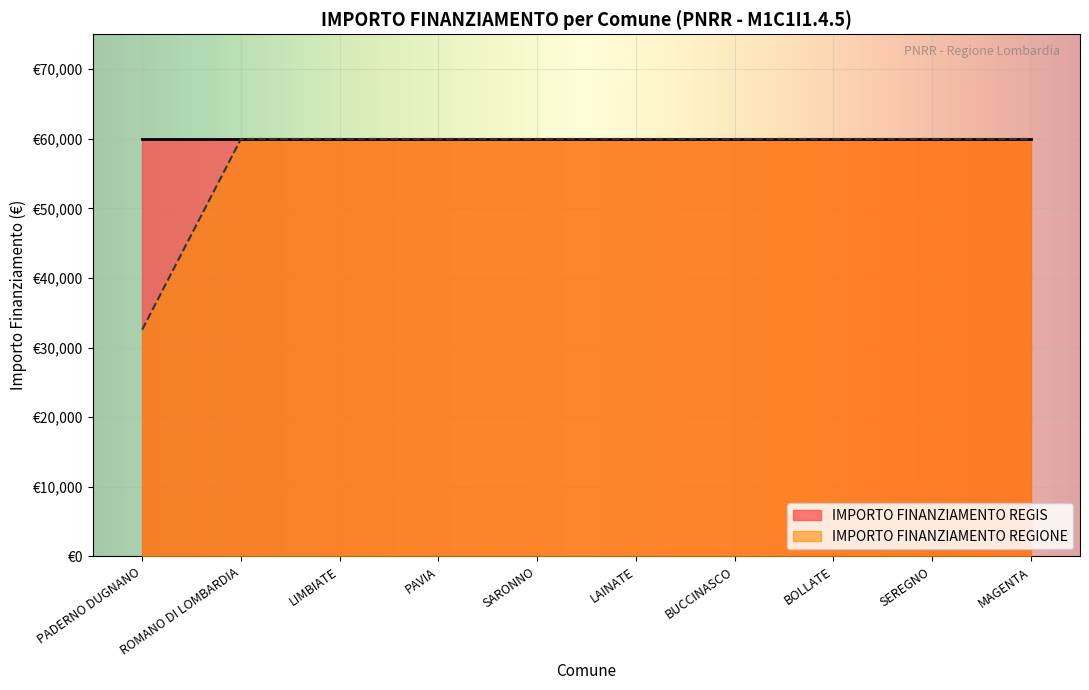

Rank the categories by value from lowest to highest.

PADERNO DUGNANO, ROMANO DI LOMBARDIA, LIMBIATE, PAVIA, SARONNO, LAINATE, BUCCINASCO, BOLLATE, SEREGNO, MAGENTA